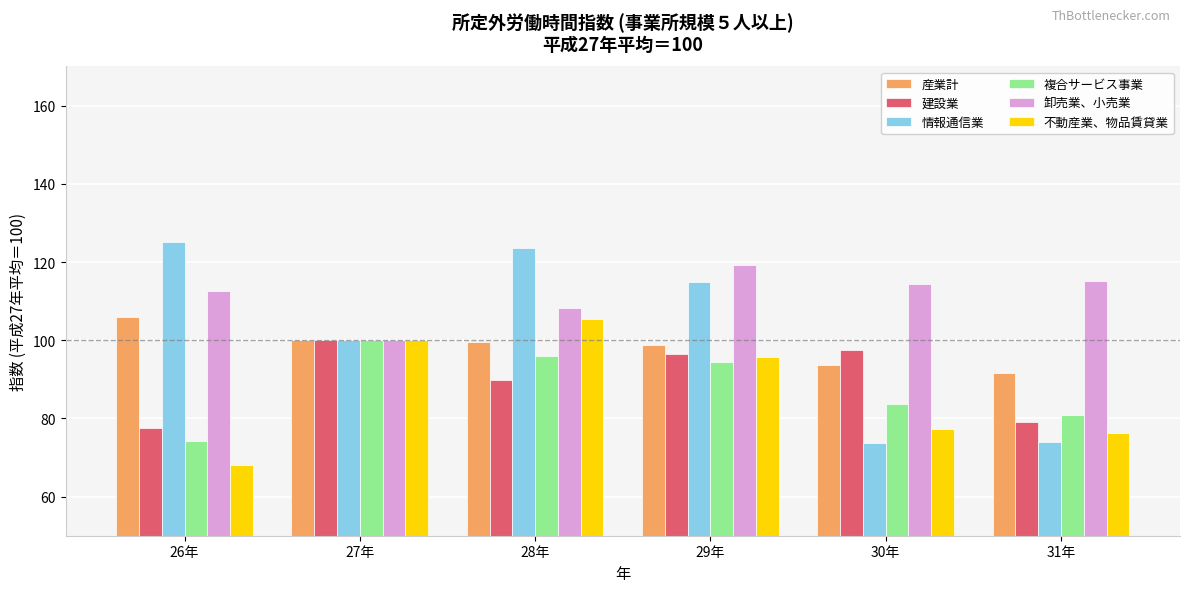

True or false: 産業計 has a value of 30.6 at 26年.

False